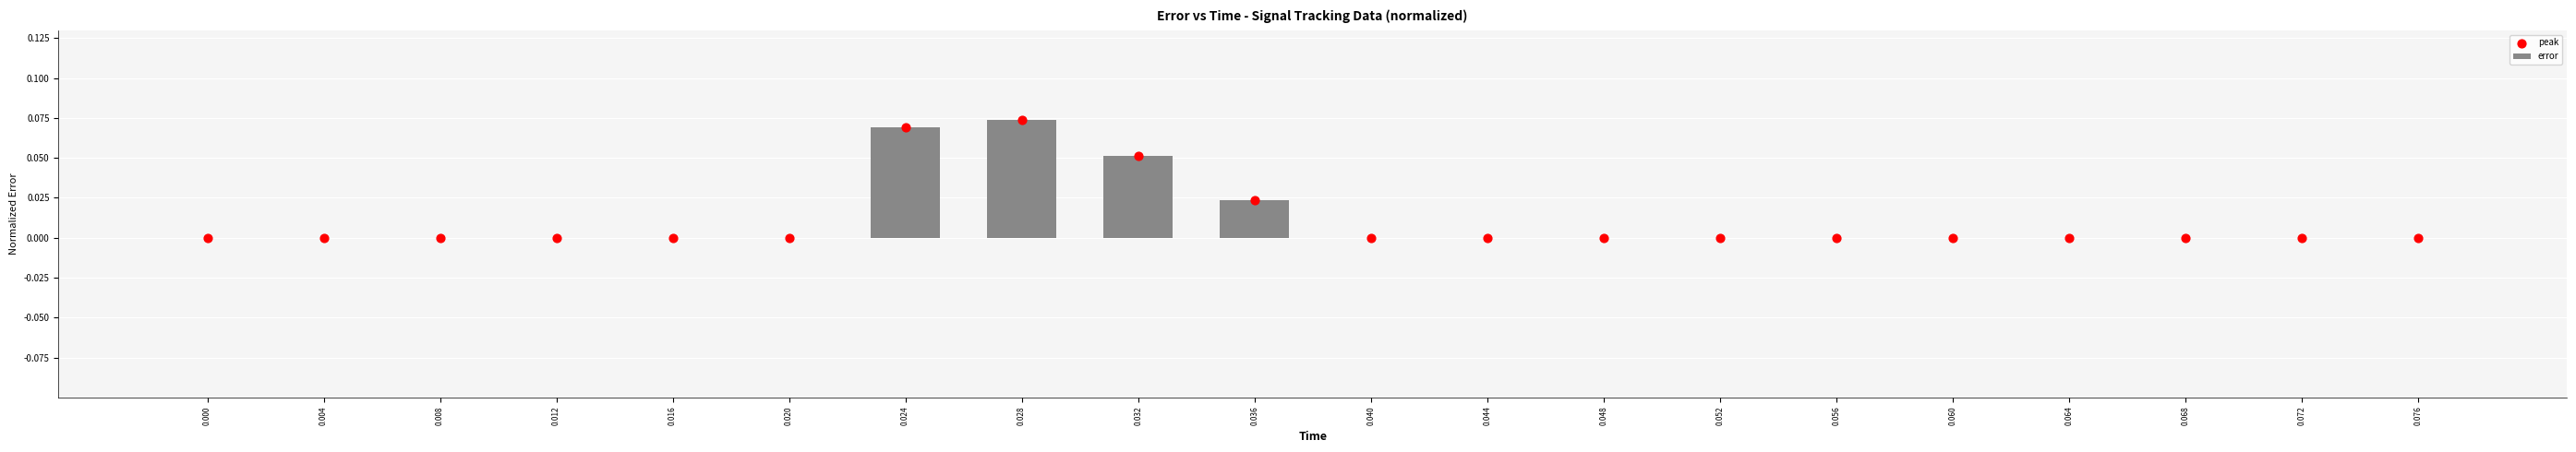

At which category is the sum across all series the highest?

0.028